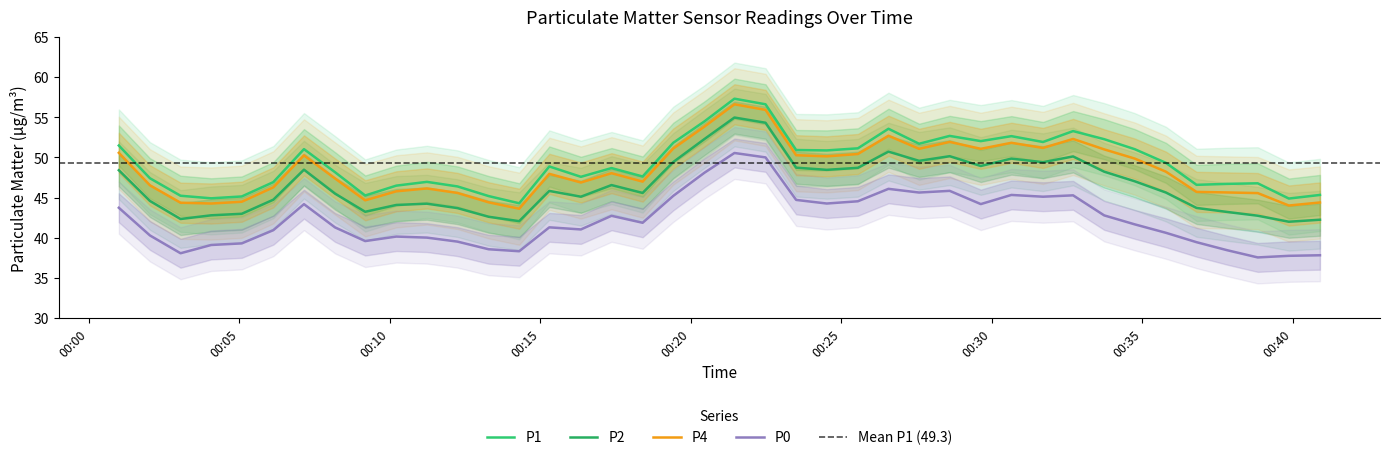

In P2, how many points are lower than both neighbors (excluding endpoints)?

10